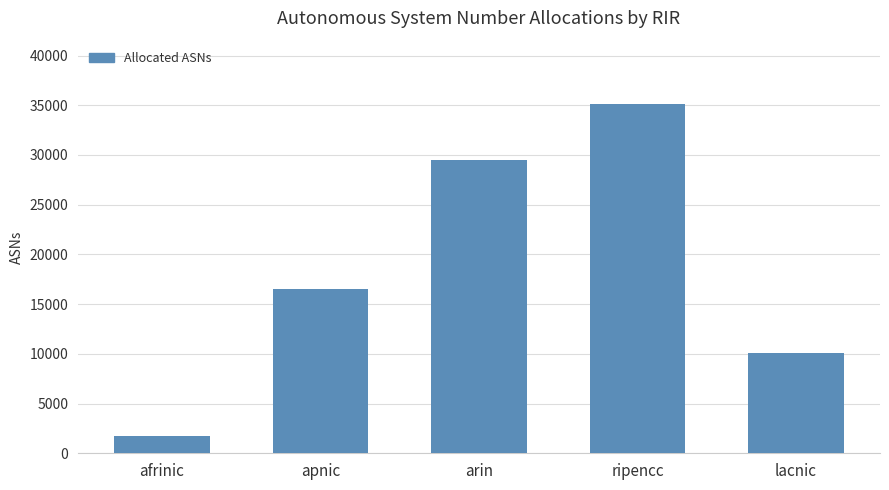

Reading left to right, transcribe all the data shown in this chart.

afrinic=1763	apnic=16536	arin=29444	ripencc=35165	lacnic=10092